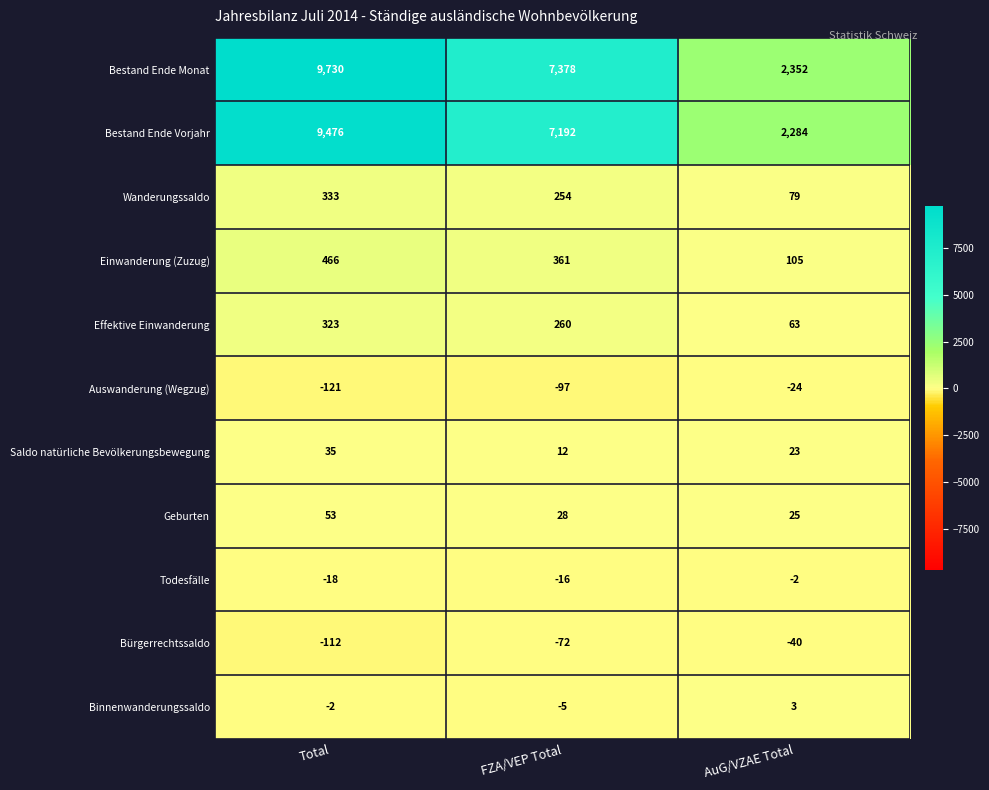

At Total, list the series in order from largest to smallest.

Bestand Ende Monat, Bestand Ende Vorjahr, Einwanderung (Zuzug), Wanderungssaldo, Effektive Einwanderung, Geburten, Saldo natürliche Bevölkerungsbewegung, Binnenwanderungssaldo, Todesfälle, Bürgerrechtssaldo, Auswanderung (Wegzug)